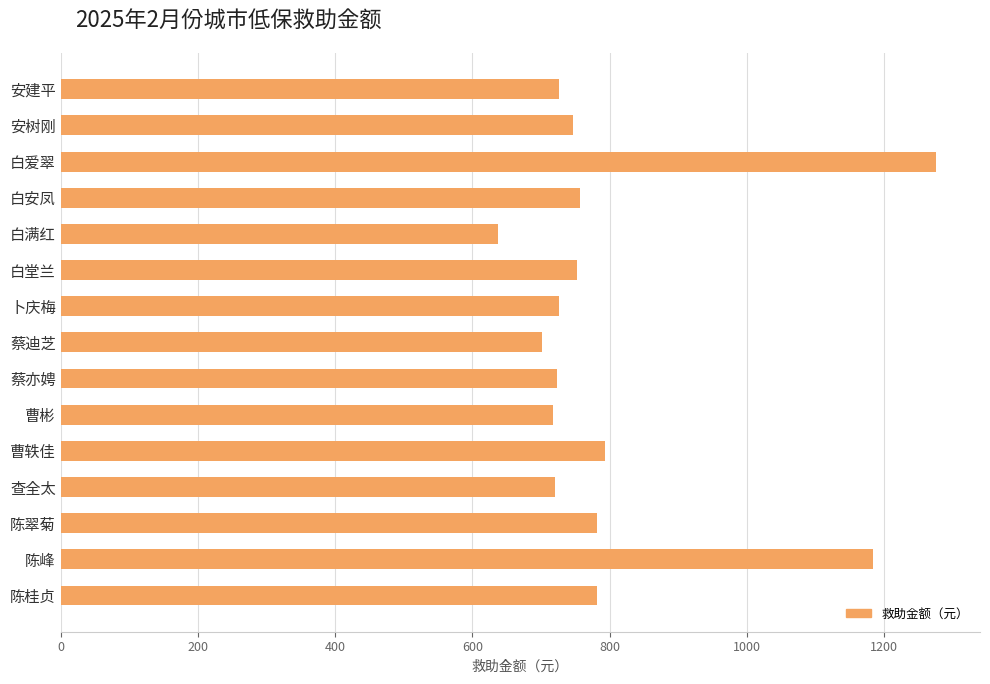

What is the difference between the maximum and second lowest values?

574